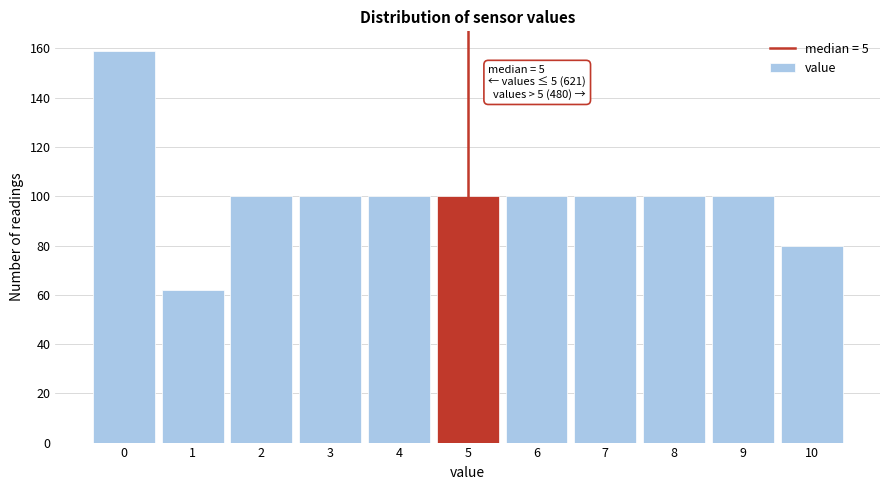

Which range on the x-axis has the tallest bar?

-0.5 to 0.5